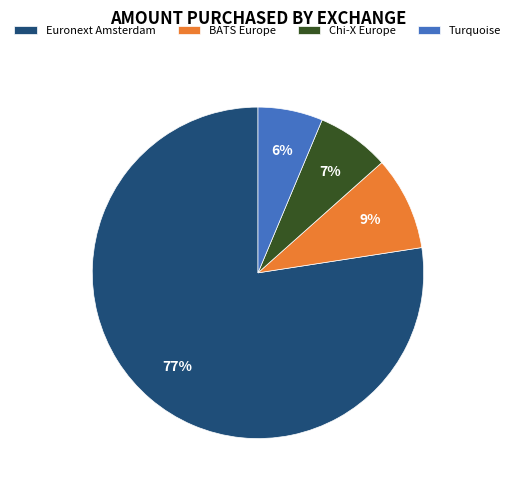

Rank the categories by value from highest to lowest.

Euronext Amsterdam, BATS Europe, Chi-X Europe, Turquoise